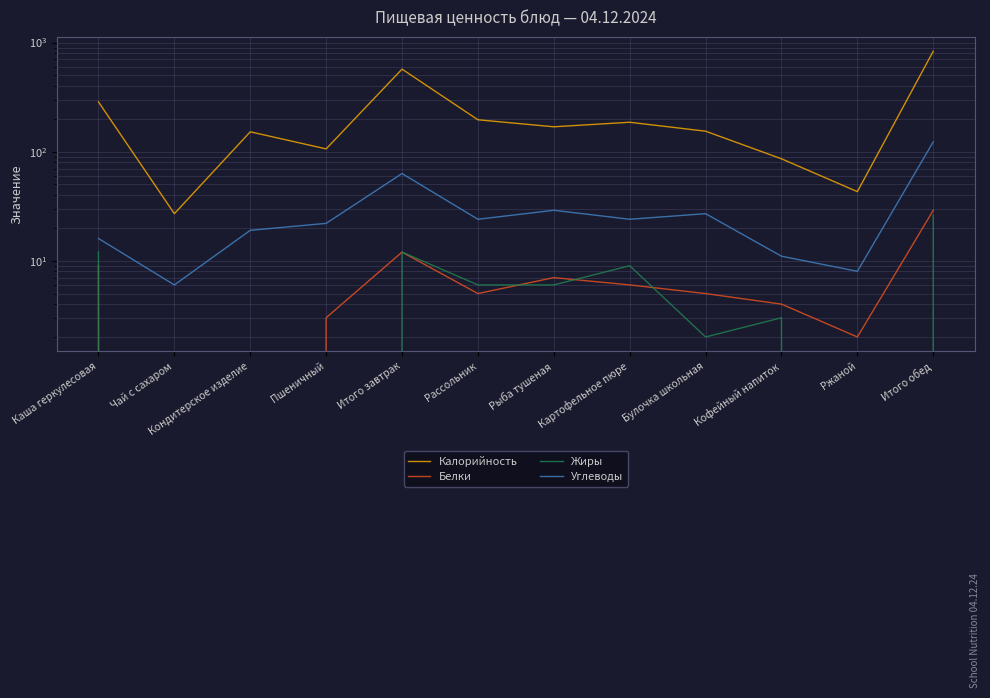

What is the sum of the Углеводы values at Рыба тушеная and Чай с сахаром?

35